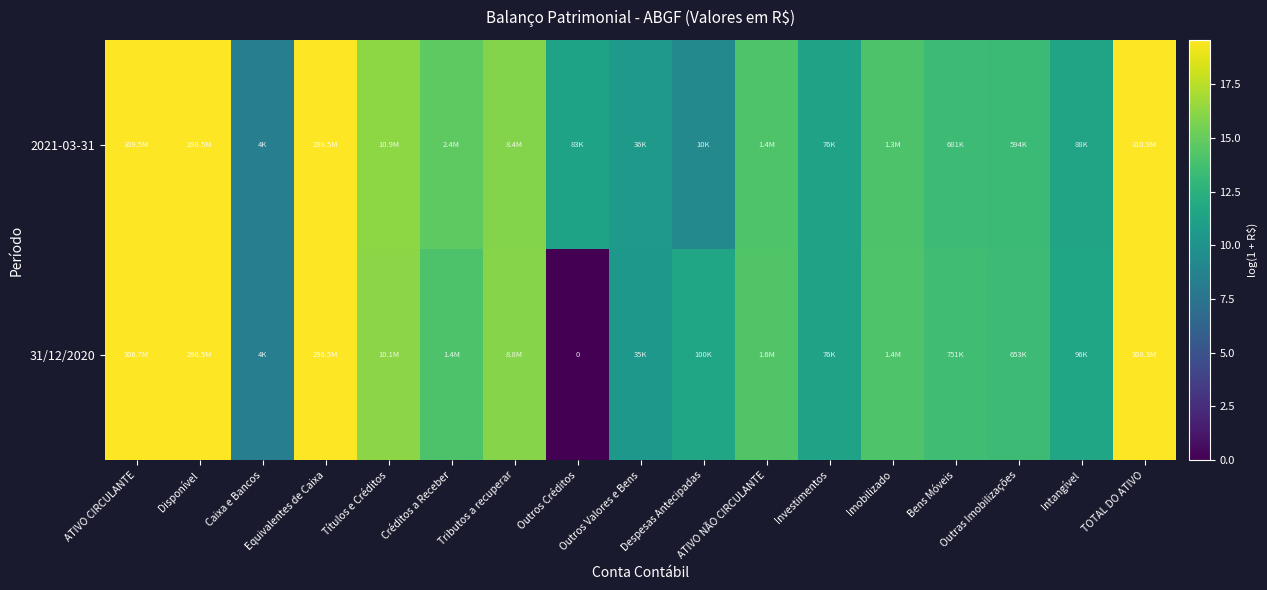

How many data points in 2021-03-31 are less than 14?

8